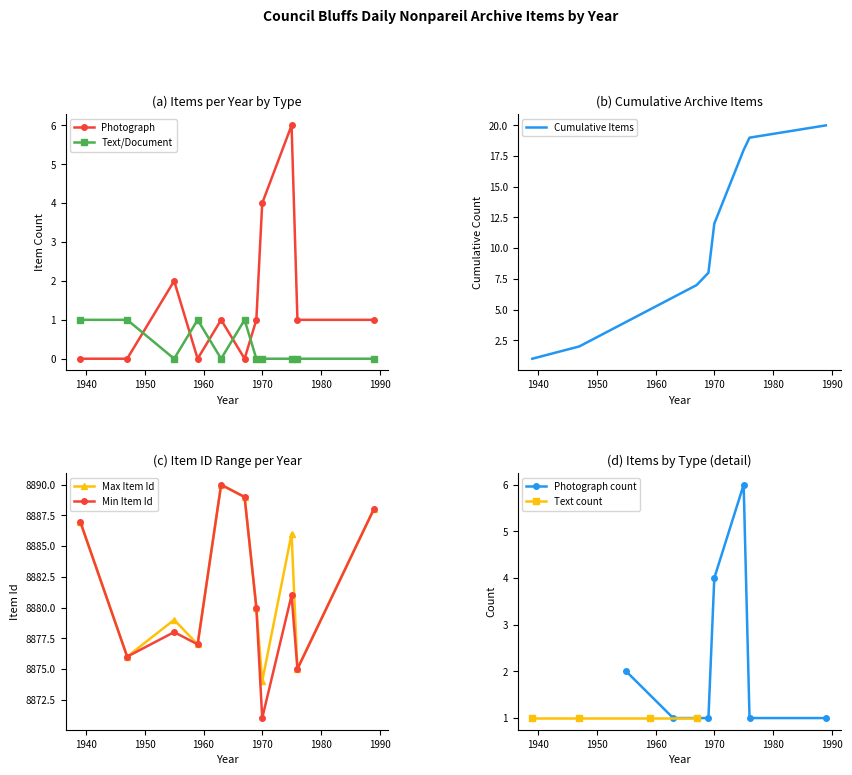

How many interior local peaks does the Photograph count series have?

1